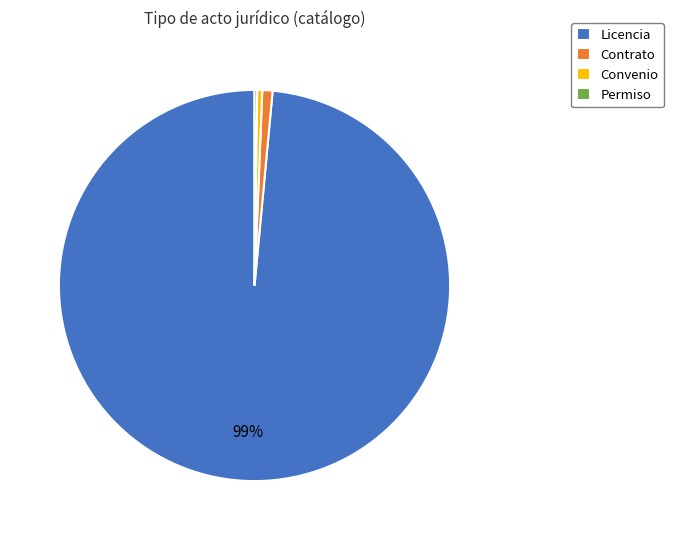

Which has a higher value, Contrato or Licencia?

Licencia